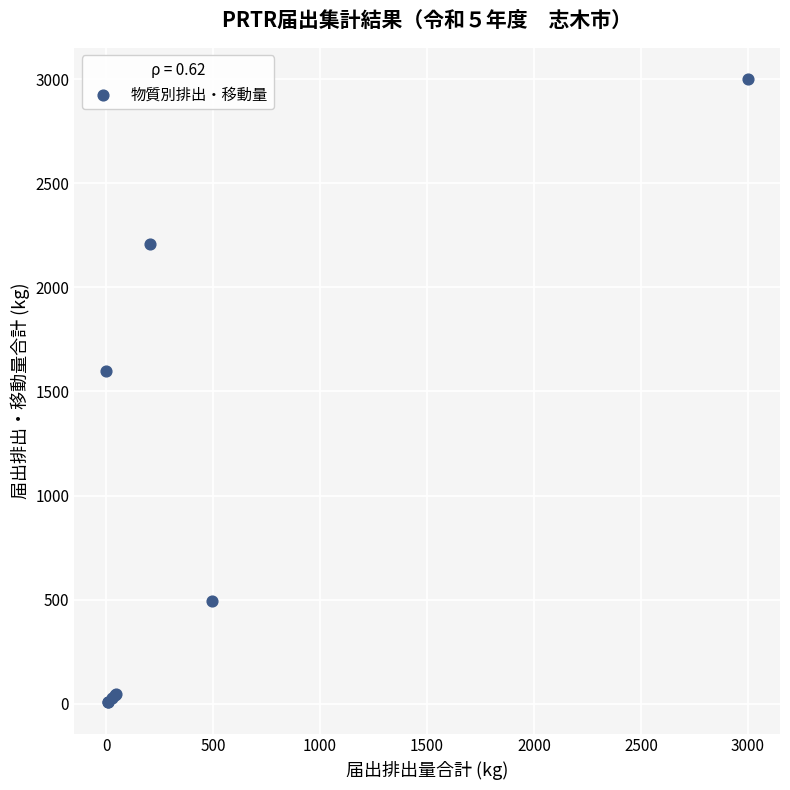

What Y value in the scatter plot is closest to 1503?

1600